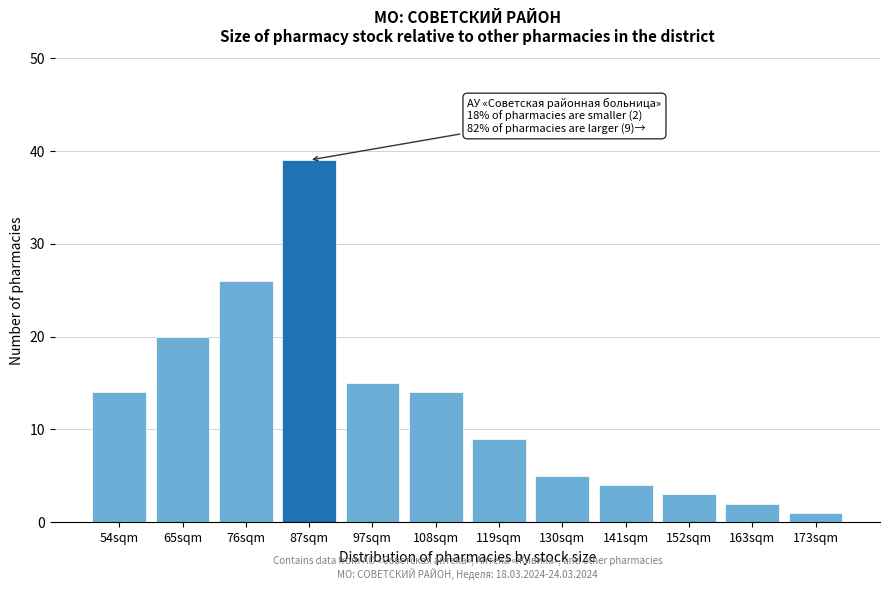

Reading left to right, transcribe all the data shown in this chart.

14	20	26	39	15	14	9	5	4	3	2	1